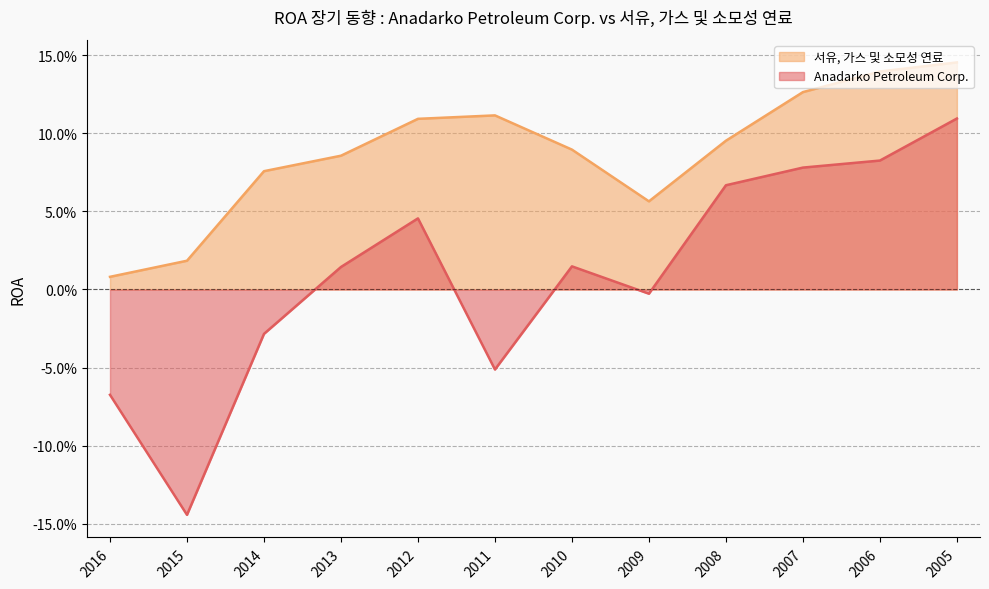

How many data points does each series have?

12